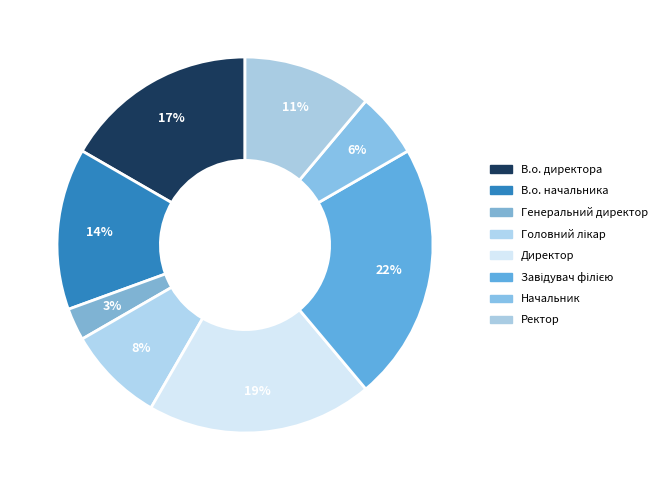

To the nearest percent, what is the combined percentage of Головний лікар and Начальник?

14%